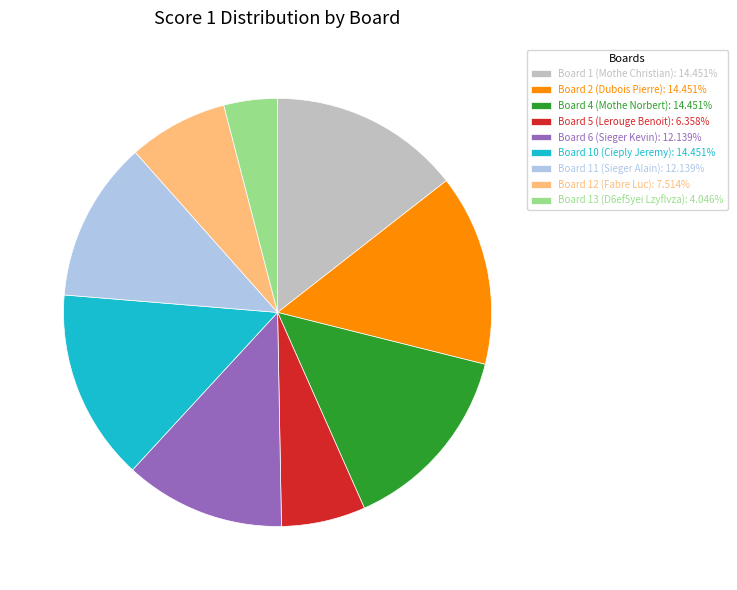

Is there a majority slice in this chart?

No